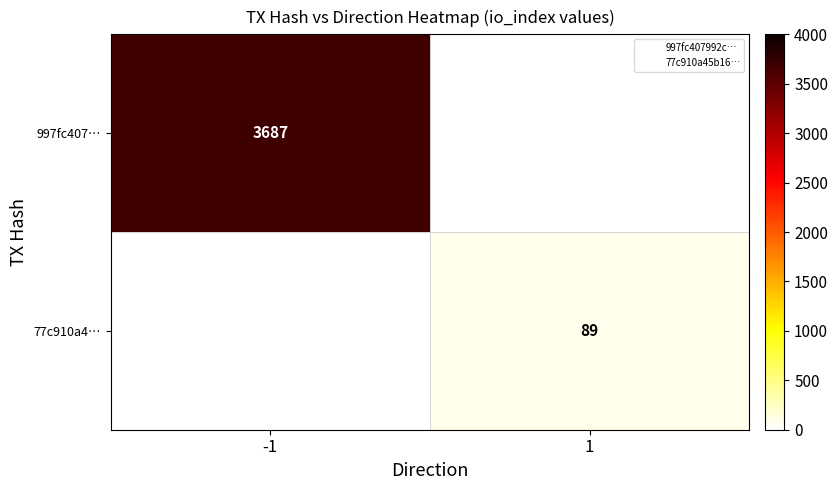

Is it true that 997fc407… equals 3687 at -1?

True